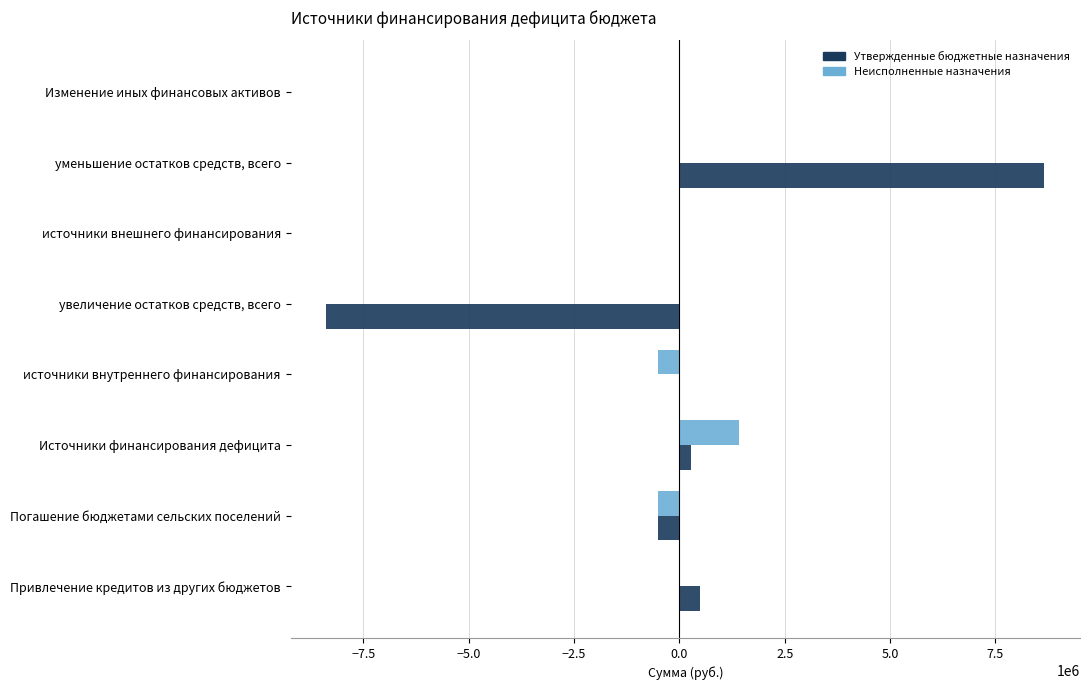

Is it true that Утвержденные бюджетные назначения equals 0.0 at Изменение иных финансовых активов?

True